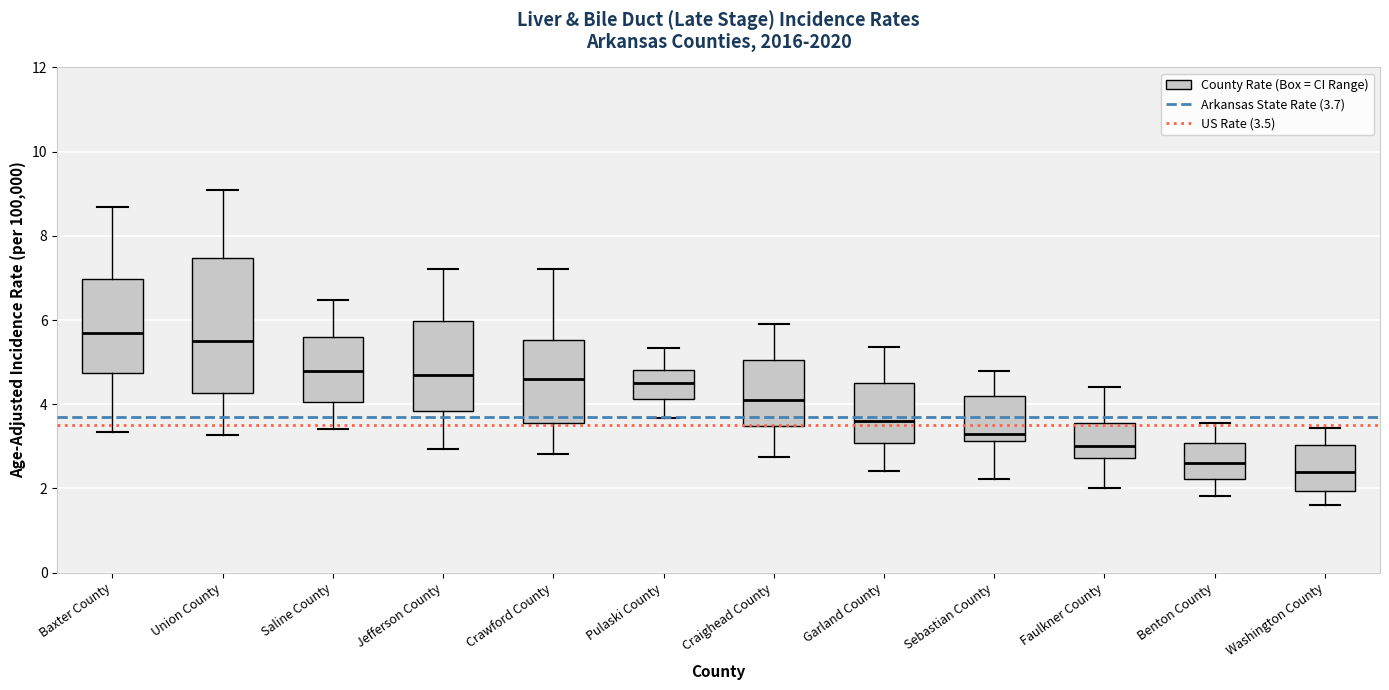

Reading left to right, read every box against the y-axis: the position of its median line, the range the box covers, and the ends of its whiskers. The values are not printed on the chart, so give them approximately, as read against the axis.

Baxter County: median 5.8, box 4.8 to 7.0, whiskers 3.4 to 8.6
Union County: median 5.6, box 4.2 to 7.4, whiskers 3.2 to 9.0
Saline County: median 4.8, box 4.0 to 5.6, whiskers 3.4 to 6.4
Jefferson County: median 4.8, box 3.8 to 6.0, whiskers 3.0 to 7.2
Crawford County: median 4.6, box 3.6 to 5.6, whiskers 2.8 to 7.2
Pulaski County: median 4.6, box 4.2 to 4.8, whiskers 3.6 to 5.4
Craighead County: median 4.2, box 3.4 to 5.0, whiskers 2.8 to 5.8
Garland County: median 3.6, box 3.0 to 4.4, whiskers 2.4 to 5.4
Sebastian County: median 3.4, box 3.2 to 4.2, whiskers 2.2 to 4.8
Faulkner County: median 3.0, box 2.8 to 3.6, whiskers 2.0 to 4.4
Benton County: median 2.6, box 2.2 to 3.0, whiskers 1.8 to 3.6
Washington County: median 2.4, box 2.0 to 3.0, whiskers 1.6 to 3.4